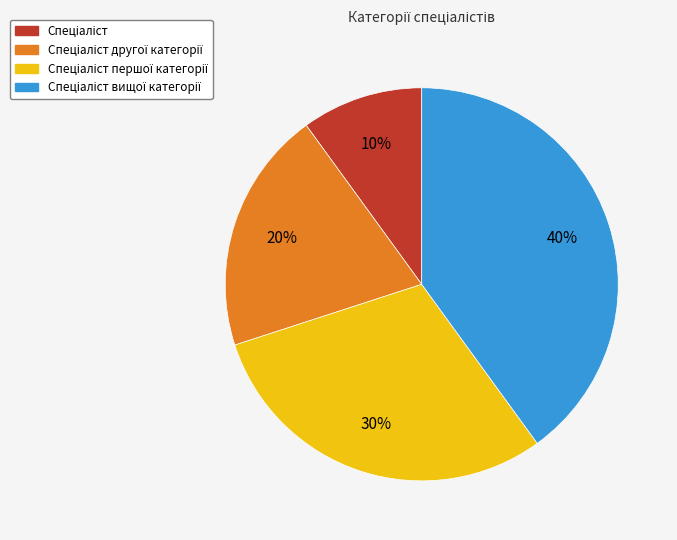

To the nearest percent, what is the average slice percentage?

25%